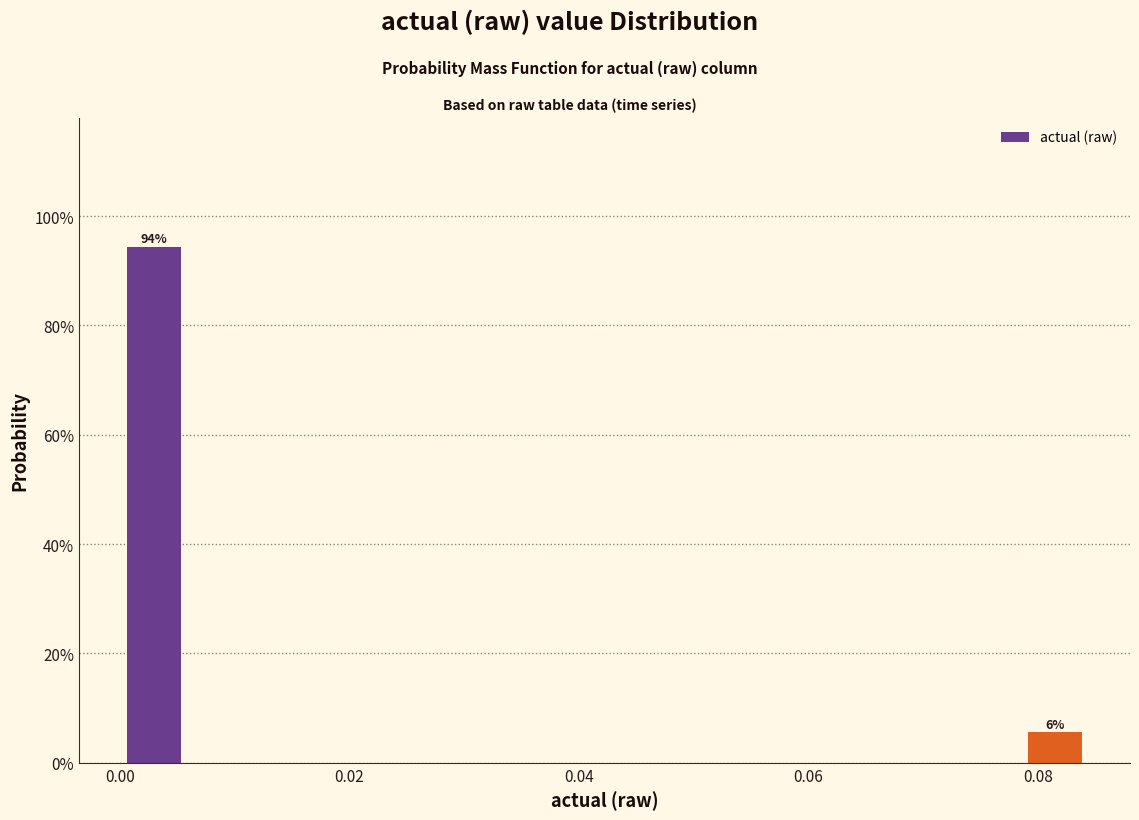

Around what value on the x-axis is the tallest bar? Give the approximate position of its centre, as read against the axis.

0.002